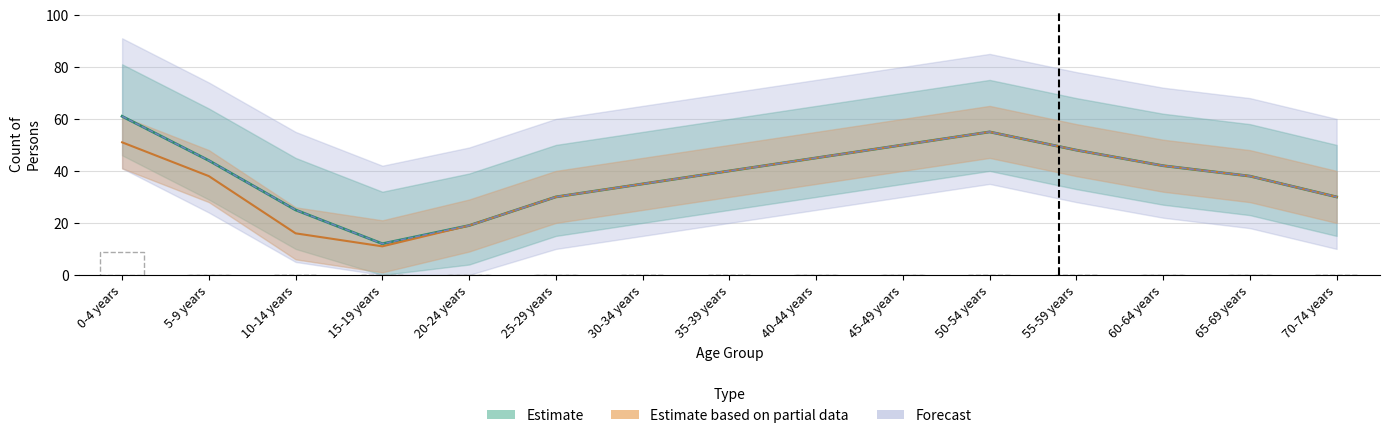

At which category is the sum across all series the highest?

0-4 years